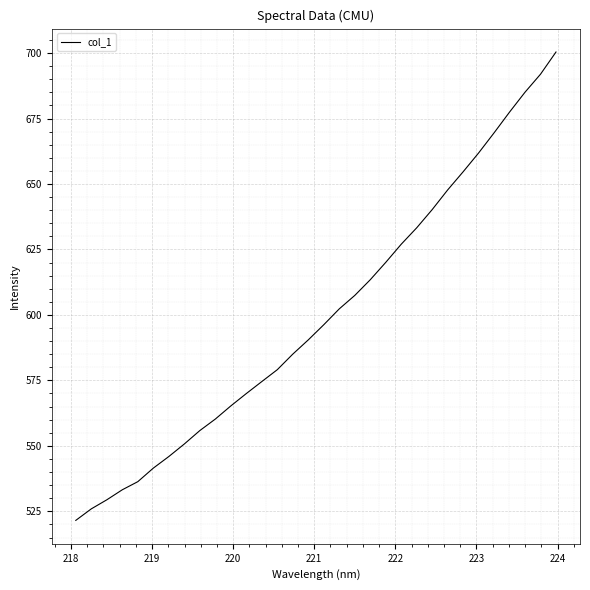

What is the minimum value shown in the chart?

521.5